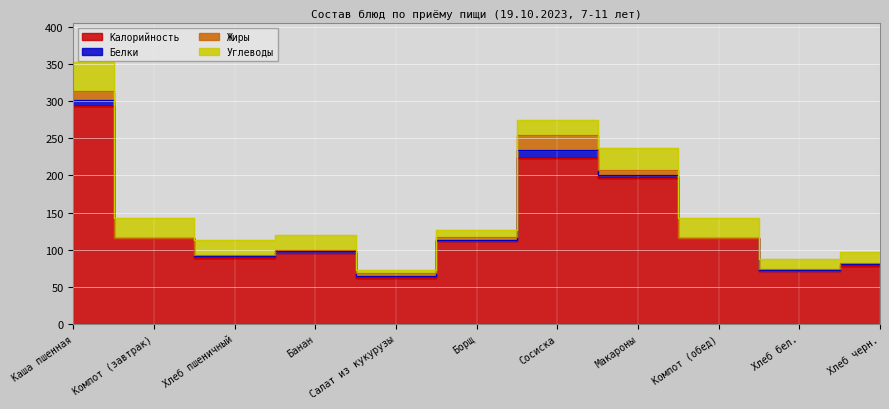

Between Компот (обед) and Сосиска, which is larger?

Сосиска